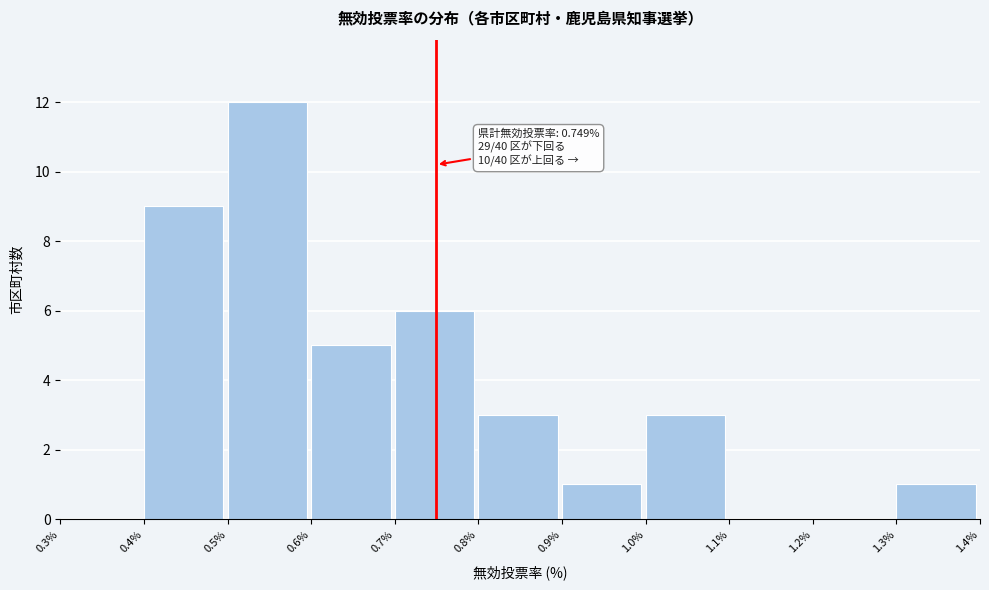

Over which range of the x-axis is the bar tallest?

0.5% to 0.6%